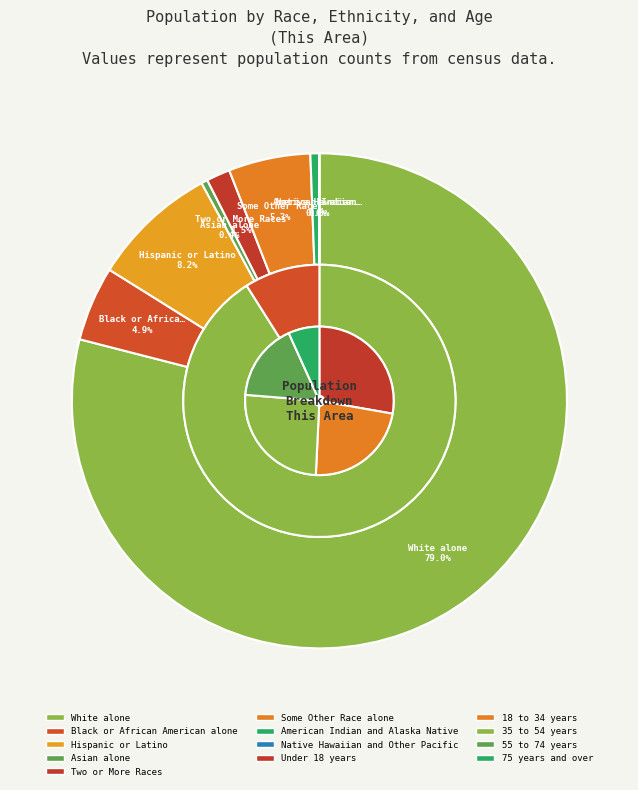

Which category has the smallest portion of the pie?

Native Hawaiian and Other Pacific